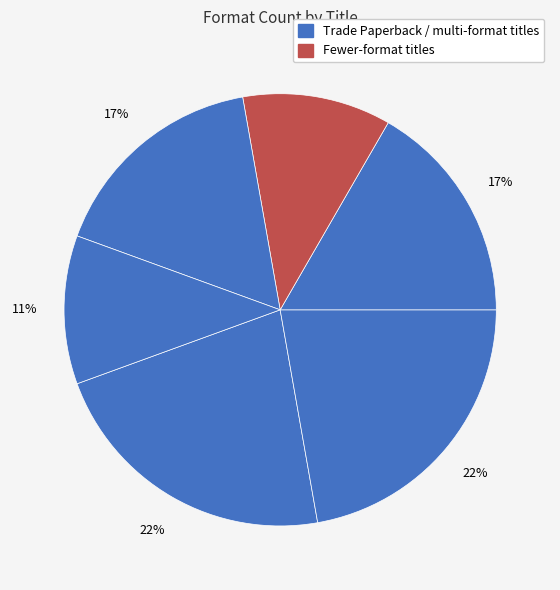

Count the number of slices in the pie.

6